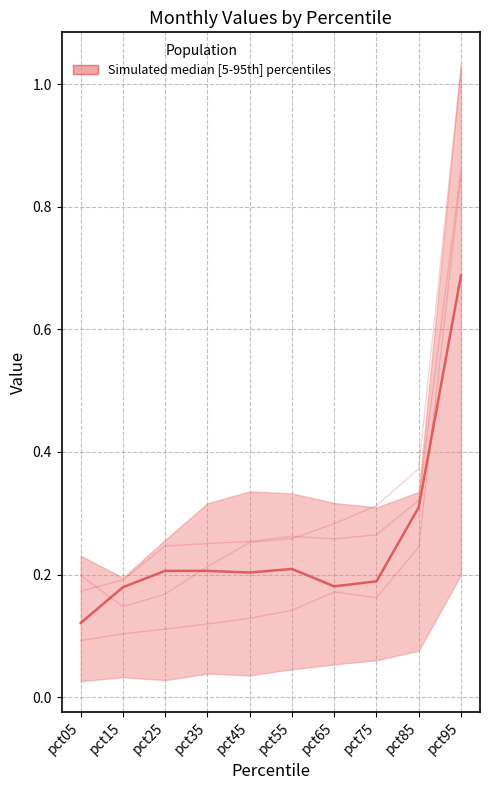

At which label does Jun reach its peak?

pct95